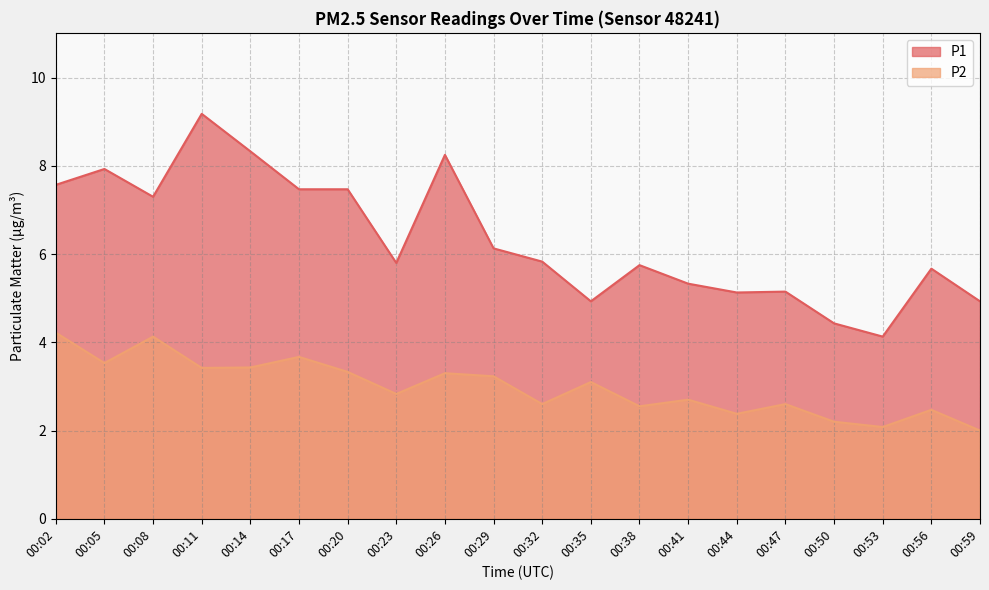

At which label is P2 closest to 3?

00:35